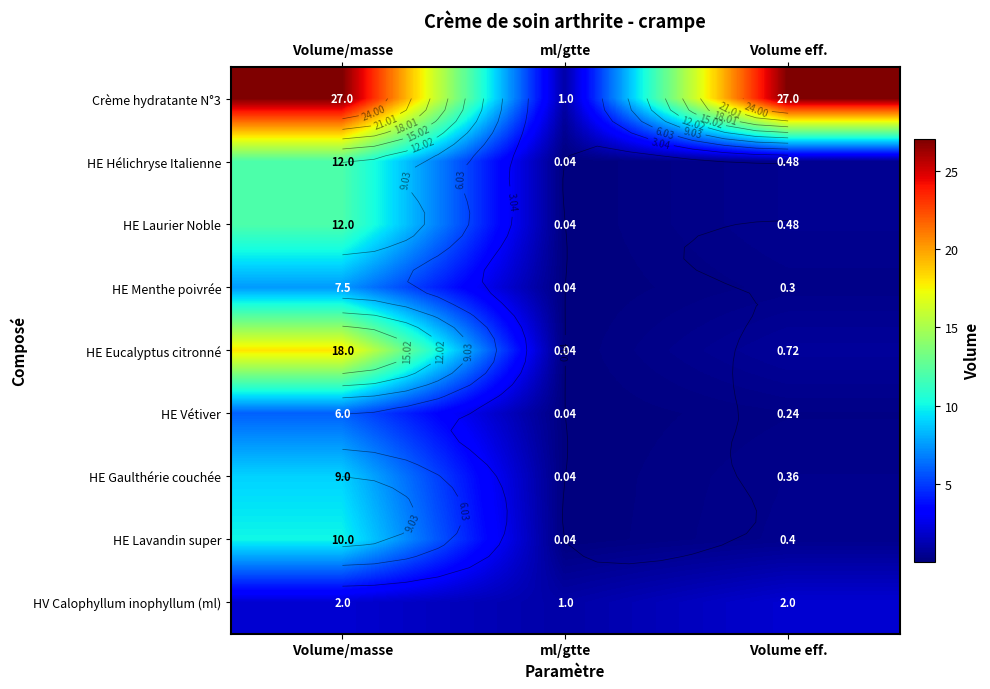

What is the average value of the HV Calophyllum inophyllum (ml) series?

1.7